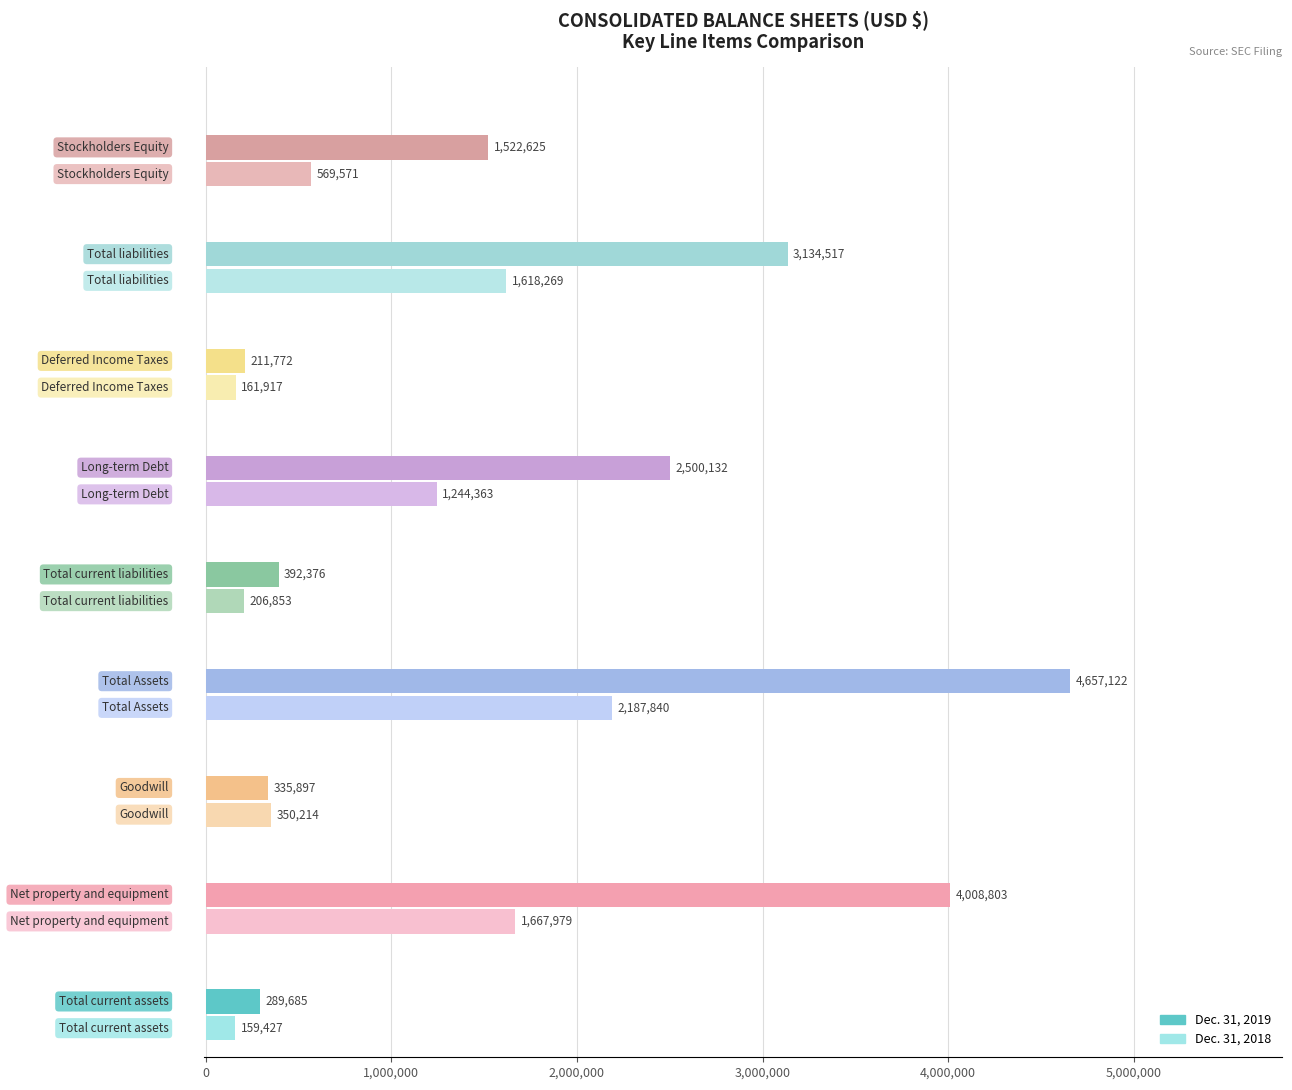

Reading left to right, transcribe all the data shown in this chart.

Dec. 31, 2019: 289685	4008803	335897	4657122	392376	2500132	211772	3134517	1522625
Dec. 31, 2018: 159427	1667979	350214	2187840	206853	1244363	161917	1618269	569571